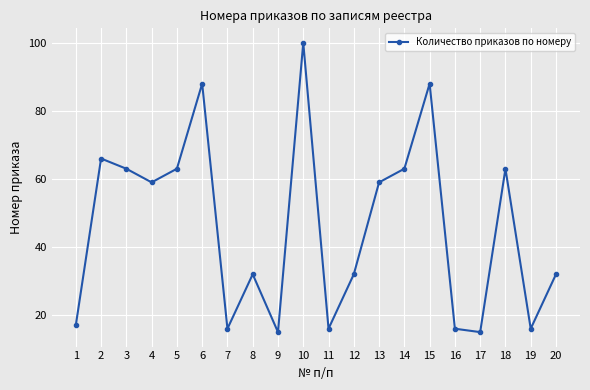

What is the value of the 19th point from the left?

16